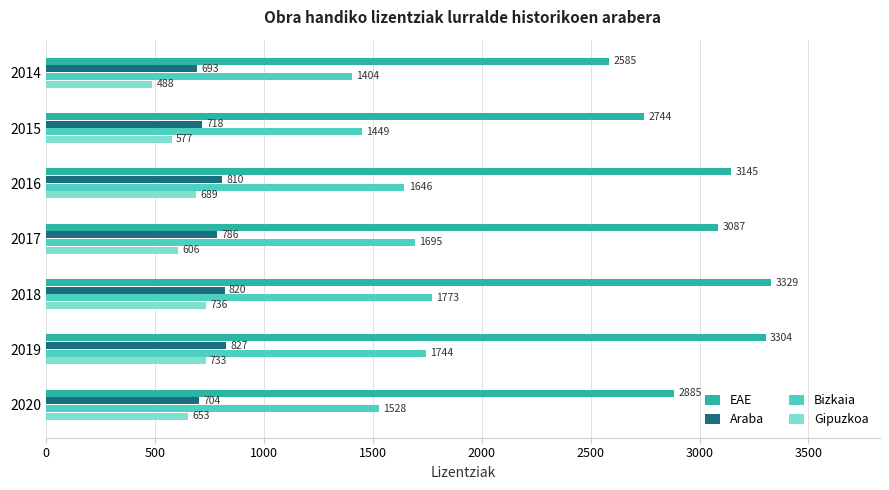

What is the difference between the maximum and minimum values in the Bizkaia series?

369